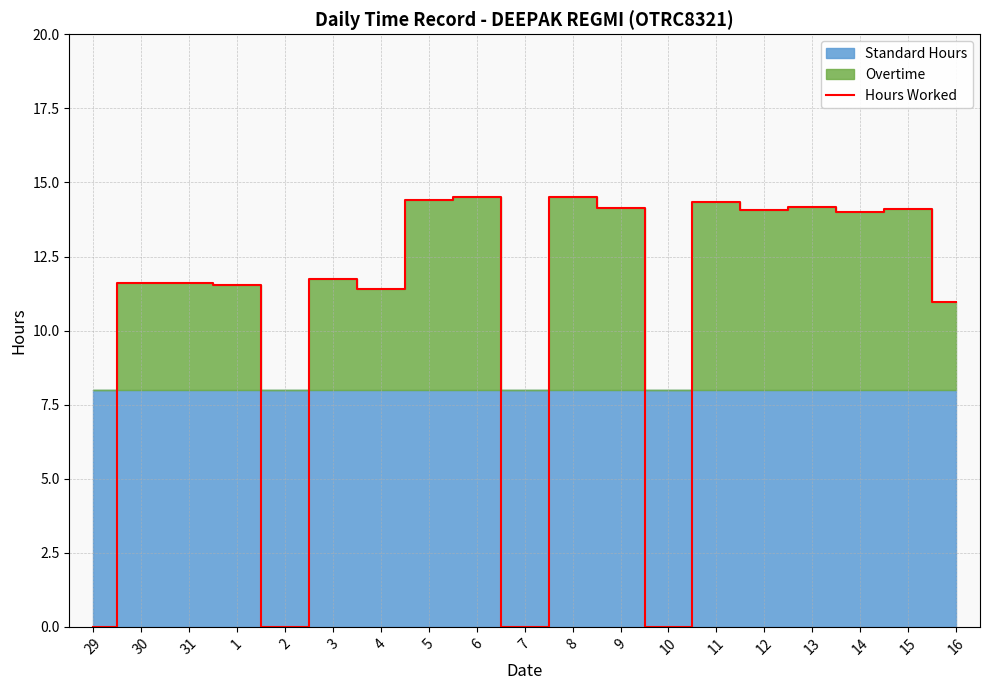

Read the value at 1.

11.5